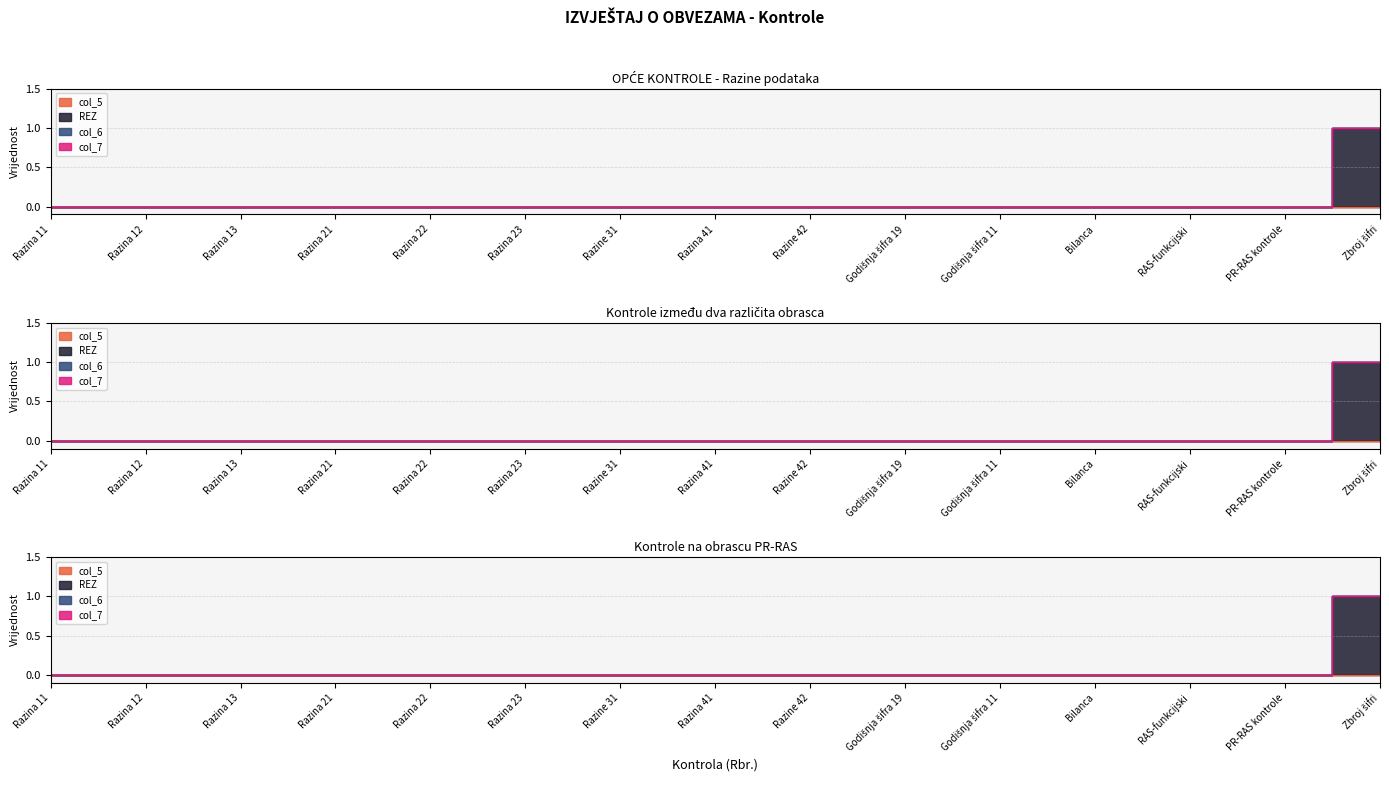

True or false: col_6 has more than 2 points higher than both neighbors.

False